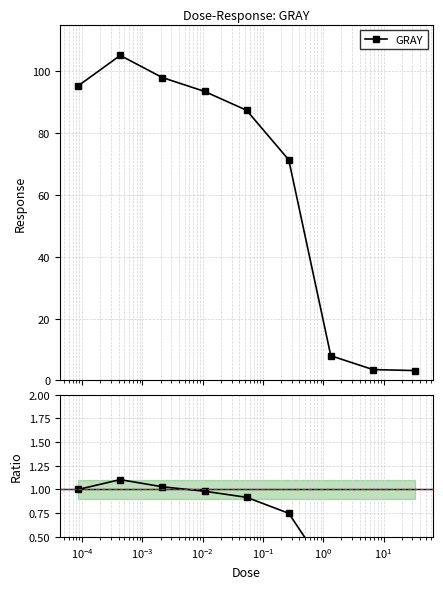

Reading left to right, what are all the values shown in this chart?

GRAY: 95.2	105.0	97.9	93.4	87.3	71.3	8.0	3.5	3.2
Ratio to first point: 1.0	1.1	1.0	1.0	0.9	0.7	0.1	0.0	0.0